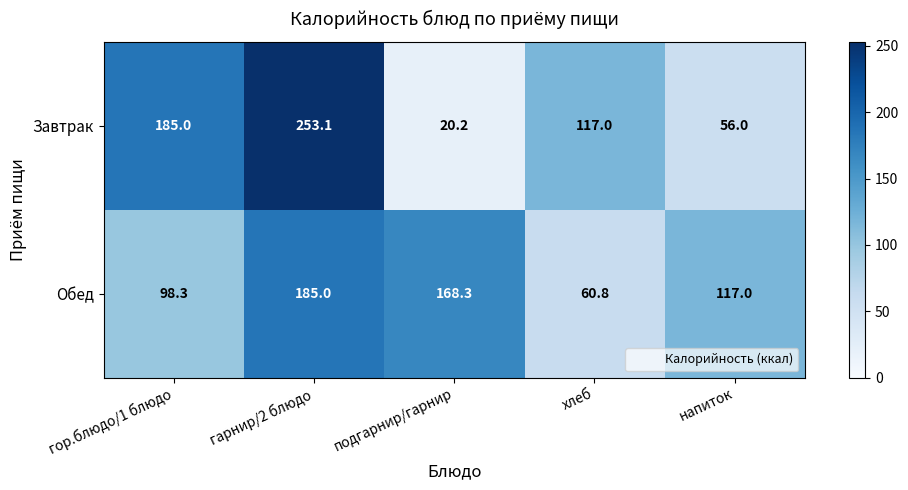

Reading left to right, what are all the values shown in this chart?

Завтрак: 185.0	253.1	20.2	117.0	56.0
Обед: 98.3	185.0	168.3	60.8	117.0